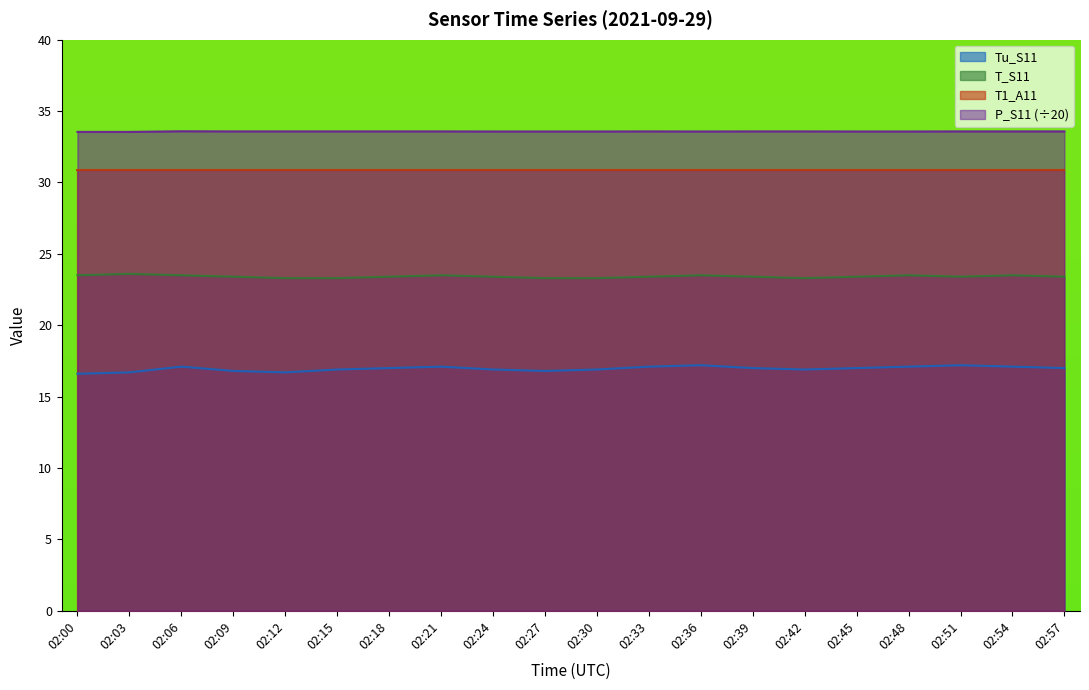

True or false: Tu_S11 and P_S11 cross at least once.

False